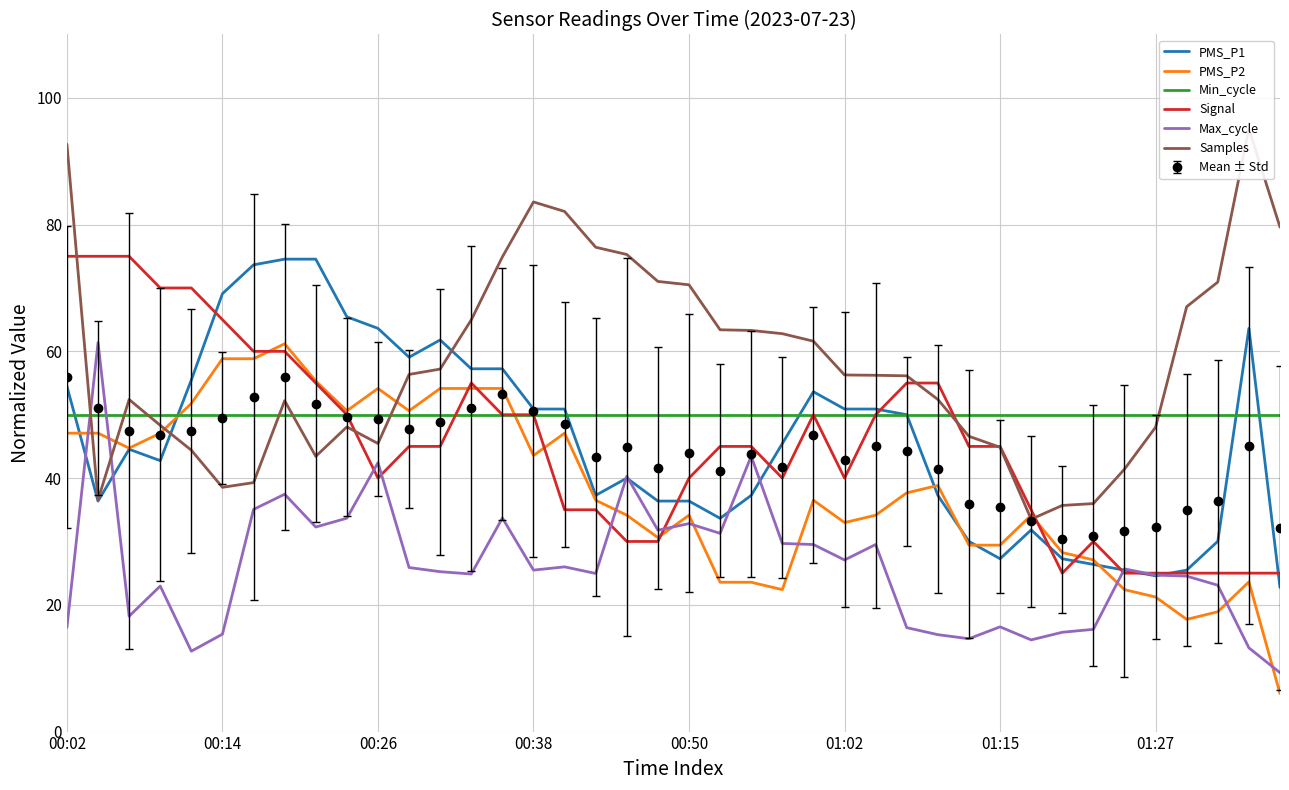

How many categories are shown in the chart?

40